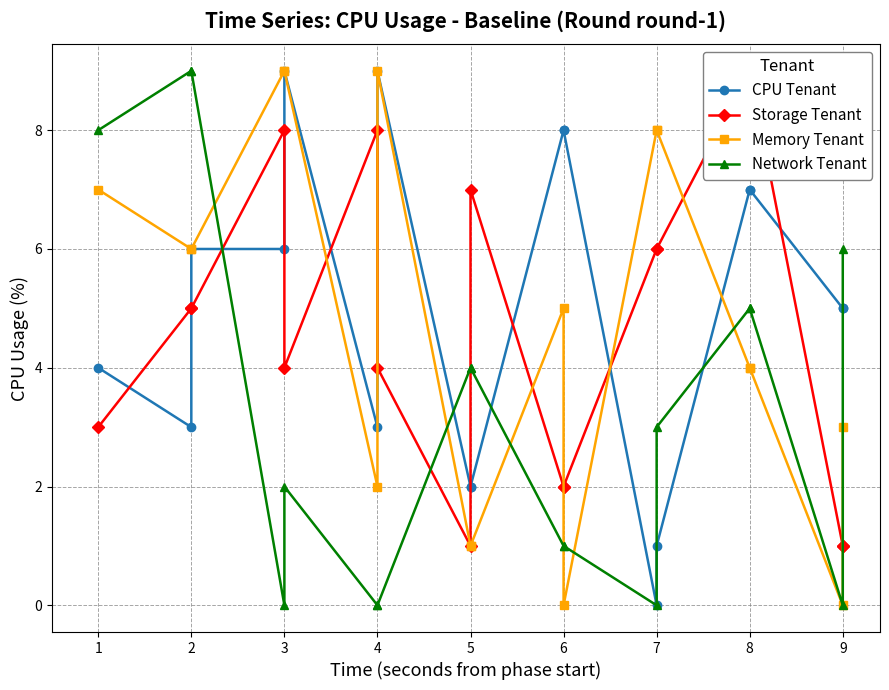

Is the value of CPU Tenant at 15 greater than the value of Memory Tenant at 3?

No